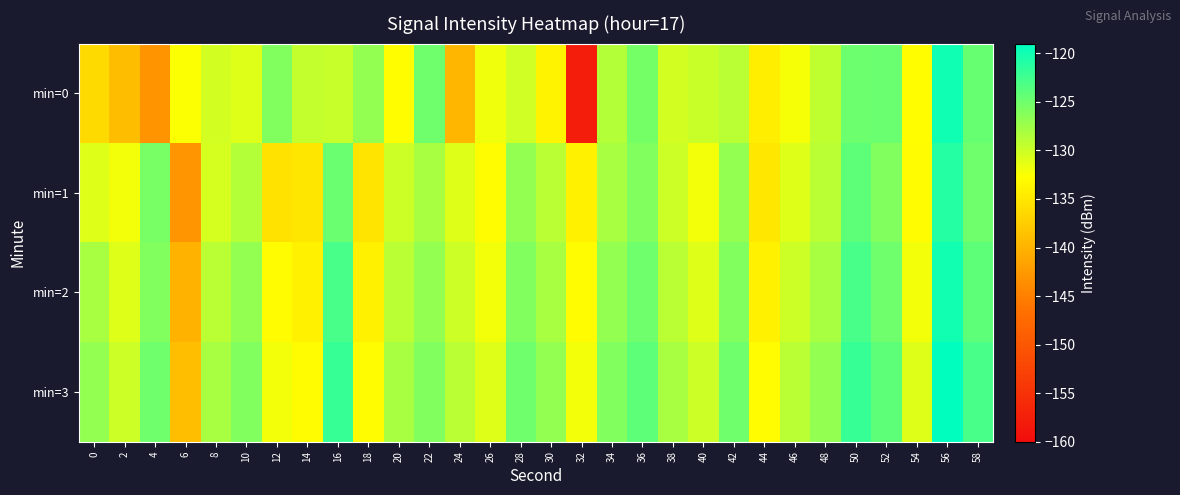

What is the greatest value displayed?

-119.0